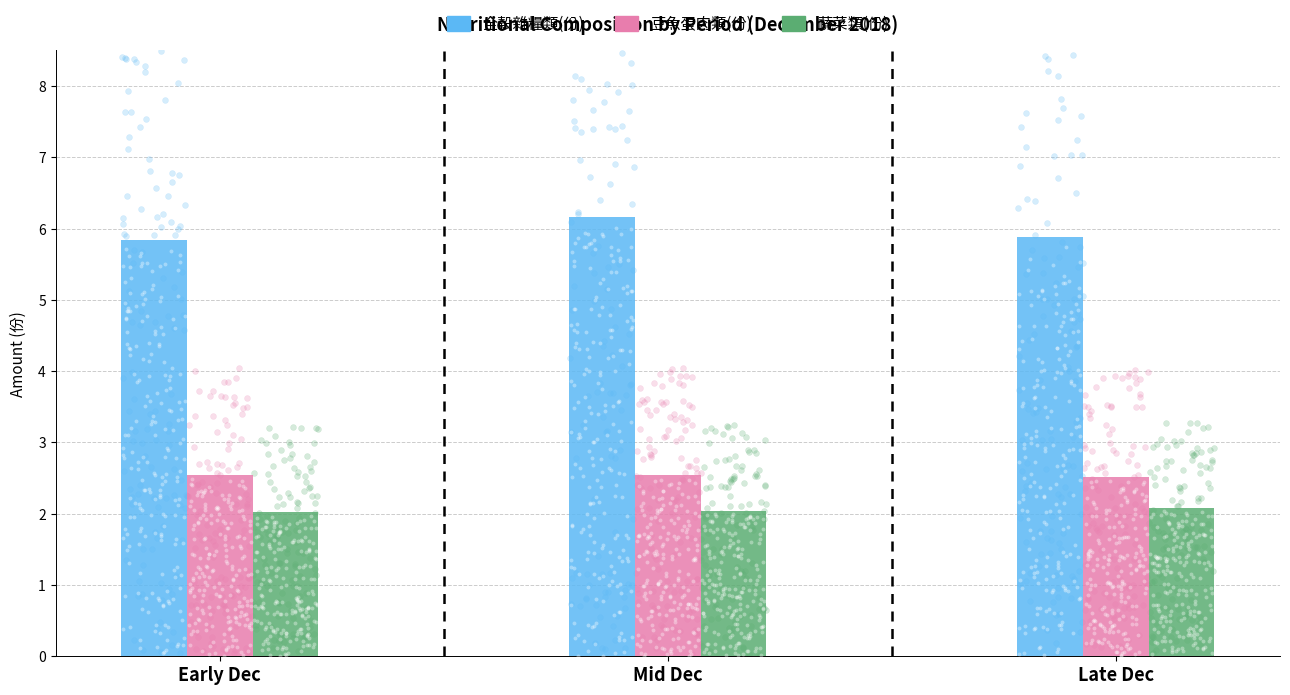

At which category is the sum across all series the highest?

Mid Dec